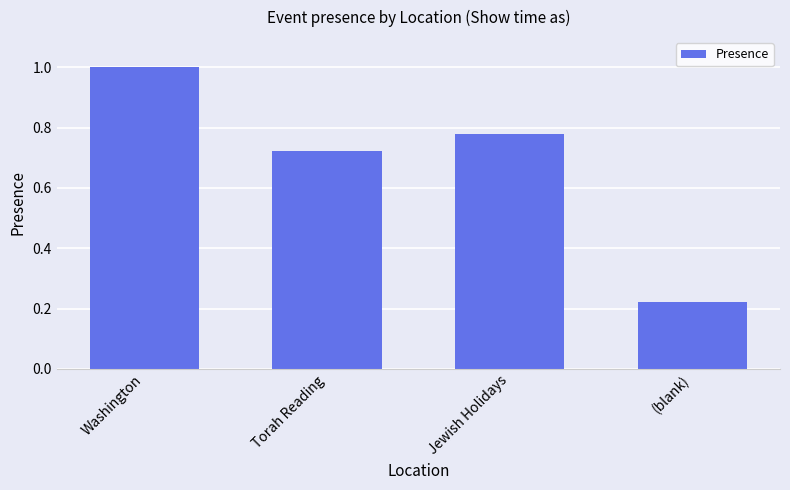

True or false: the data shows 1.5 at Washington.

False